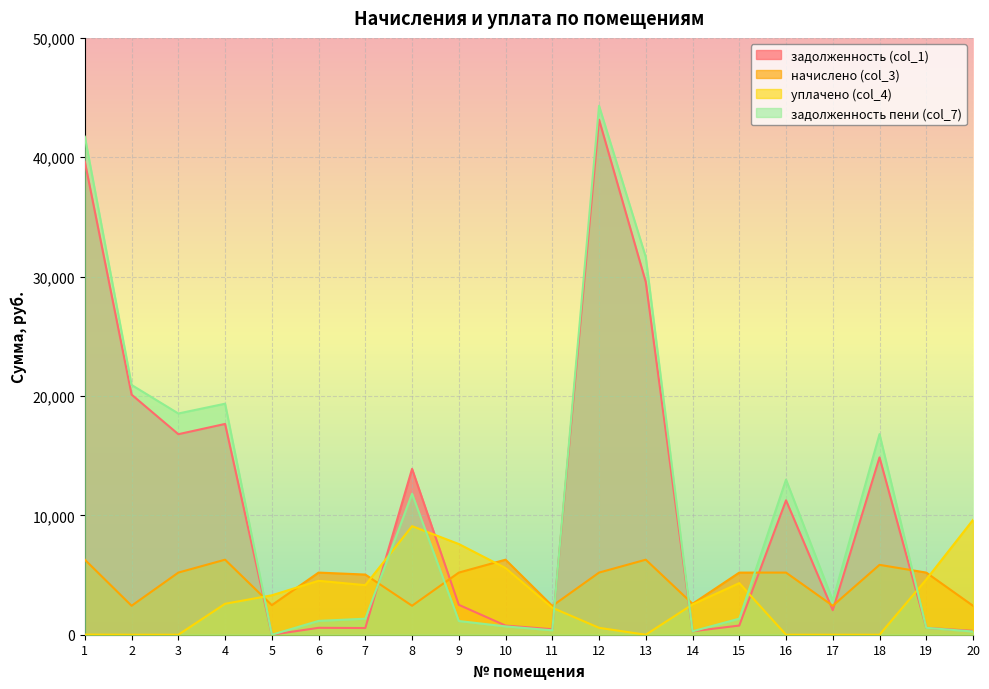

At which label is начислено (col_3) closest to 4348?

7